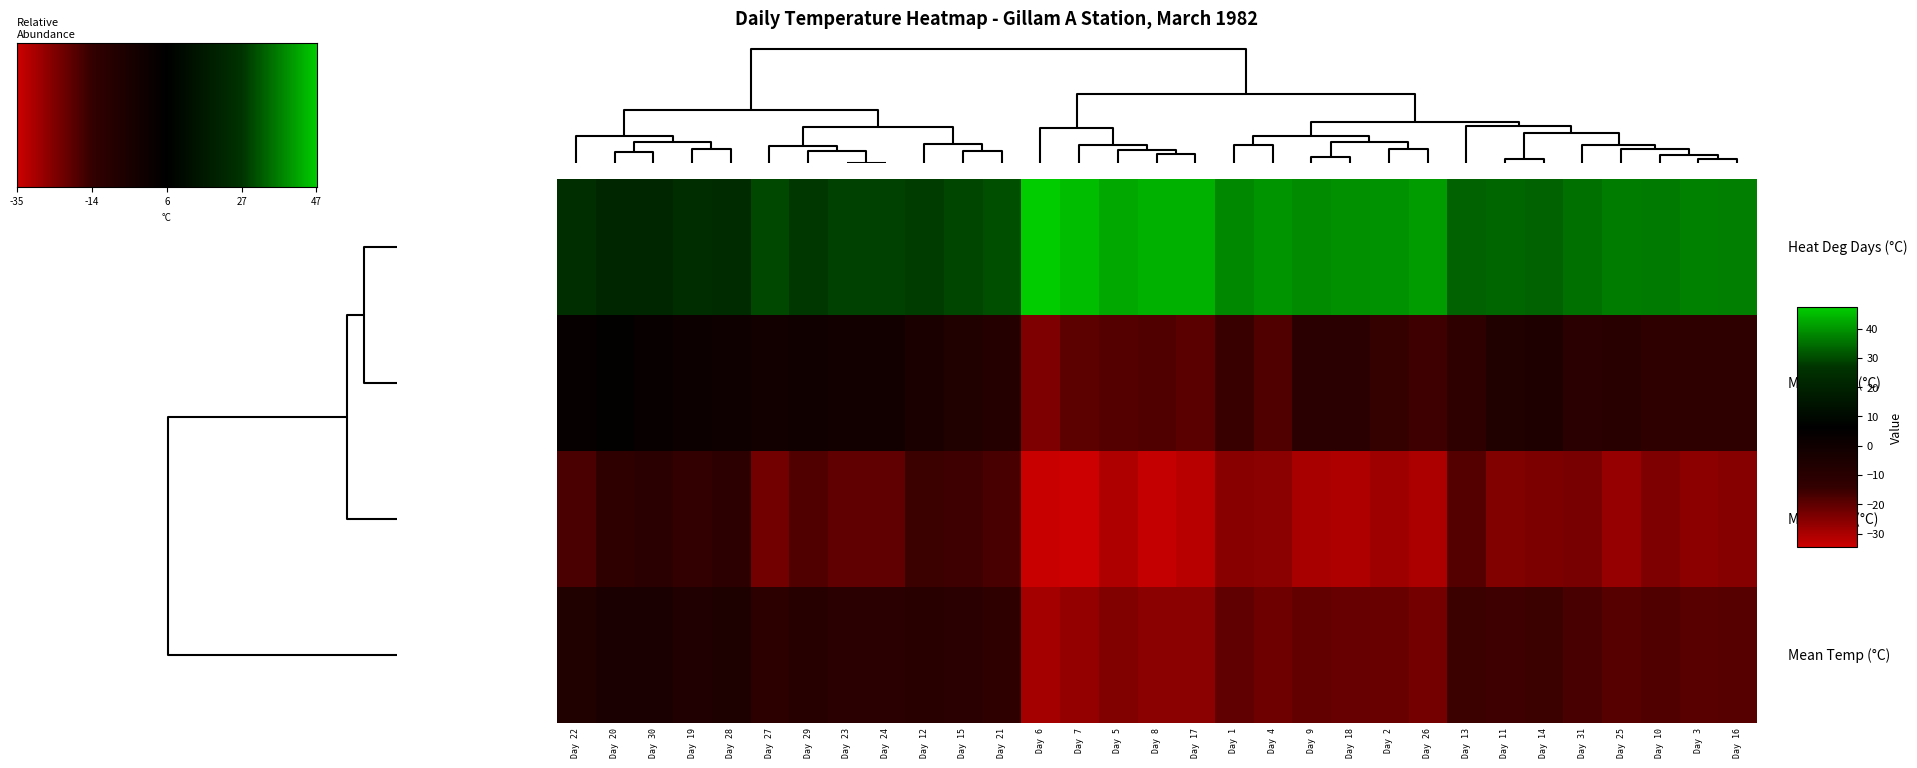

Reading right to left, list all the values displayed in this chart.

Max Temp: -10.6	3.1	-0.1	0.7	-0.7	-15.6	-10.0	-0.7	-0.7	3.6	-8.2	4.9	1.1	-11.2	-19.4	-12.4	-6.9	-6.3	-12.1	-4.6	-6.8	-12.0	-11.1	-18.0	-19.6	-24.3	-18.4	-18.0	-12.0	-14.4	-14.9
Min Temp: -23.2	-11.0	-18.2	-11.4	-22.6	-30.2	-27.3	-20.2	-20.2	-17.1	-16.9	-12.7	-14.1	-30.7	-31.9	-25.3	-15.5	-24.0	-18.3	-15.2	-24.4	-24.3	-29.7	-33.4	-34.6	-34.2	-30.6	-25.8	-26.1	-28.4	-25.5
Mean Temp: -16.9	-4.0	-9.2	-5.4	-11.7	-22.9	-18.7	-10.5	-10.5	-6.8	-12.6	-3.9	-6.5	-21.0	-25.7	-18.9	-11.2	-15.2	-15.2	-9.9	-15.6	-18.2	-20.4	-25.7	-27.1	-29.3	-24.5	-21.9	-19.1	-21.4	-20.2
Heat Deg Days: 34.9	22.0	27.2	23.4	29.7	40.9	36.7	28.5	28.5	24.8	30.6	21.9	24.5	39.0	43.7	36.9	29.2	33.2	33.2	27.9	33.6	36.2	38.4	43.7	45.1	47.3	42.5	39.9	37.1	39.4	38.2